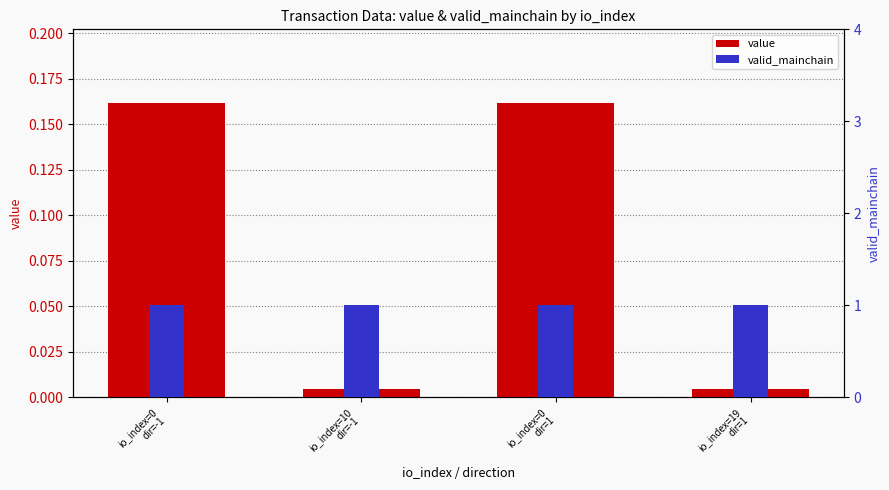

What is the label of the 3rd bar from the left?

io_index=0
dir=1